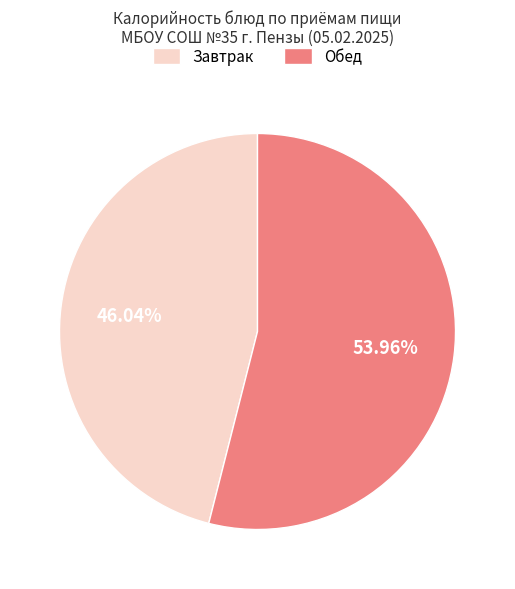

How many segments does this pie chart have?

2